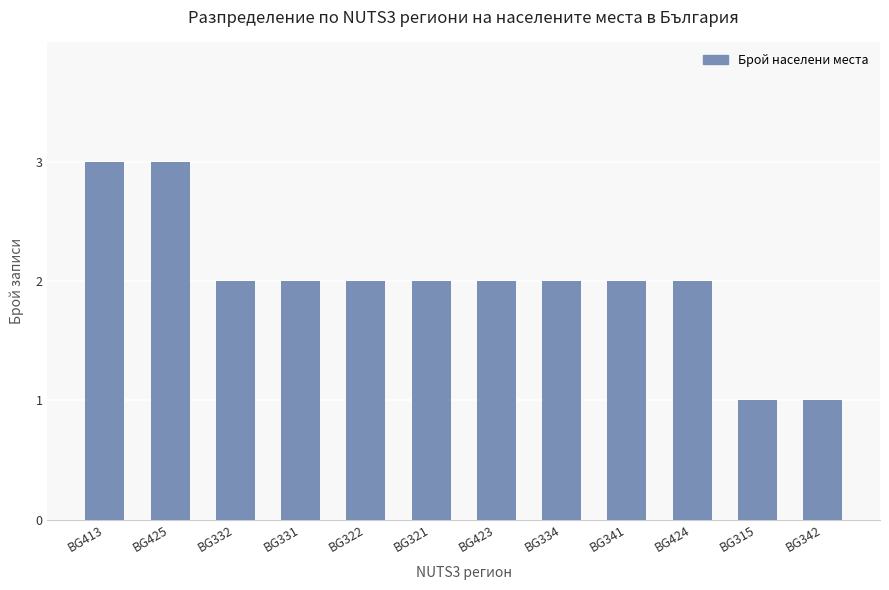

What is the ratio of the value at BG423 to the value at BG425?

0.7